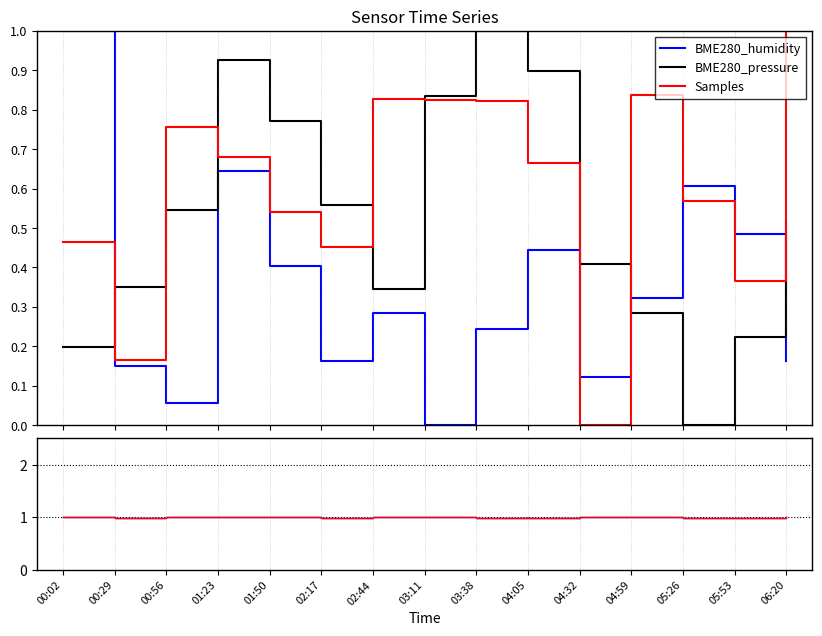

Where is the first local minimum for BME280_pressure?

02:44